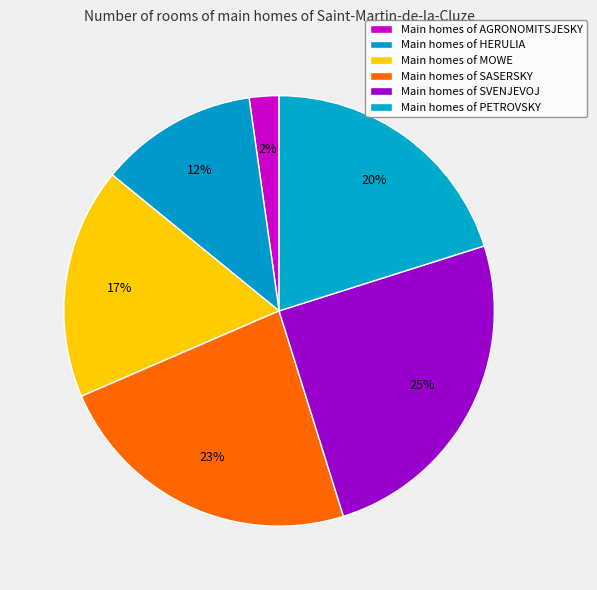

How many slices are in this pie chart?

6